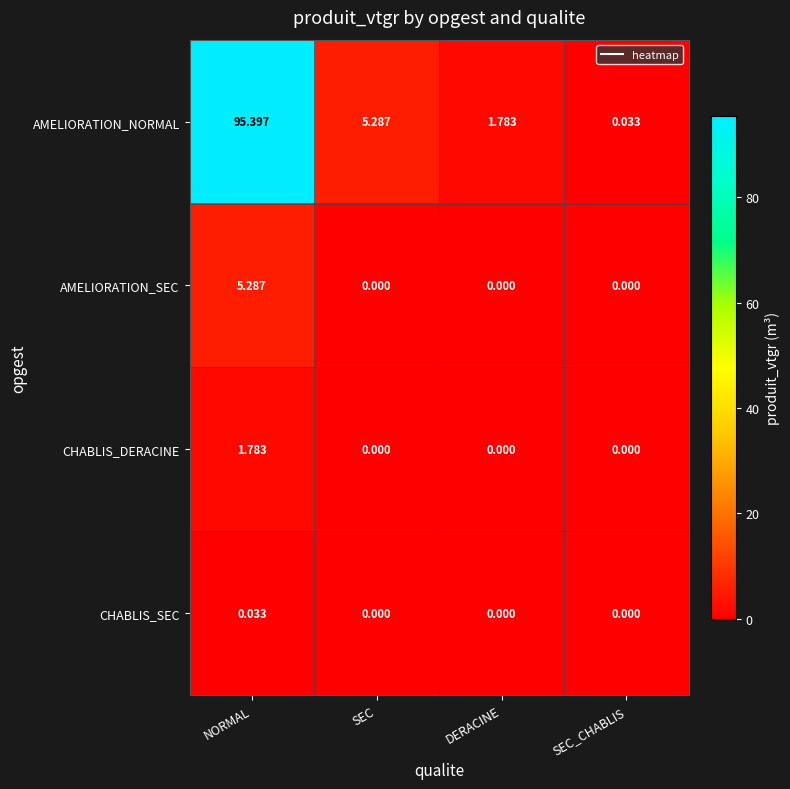

Which series has the largest range (max minus min)?

AMELIORATION_NORMAL